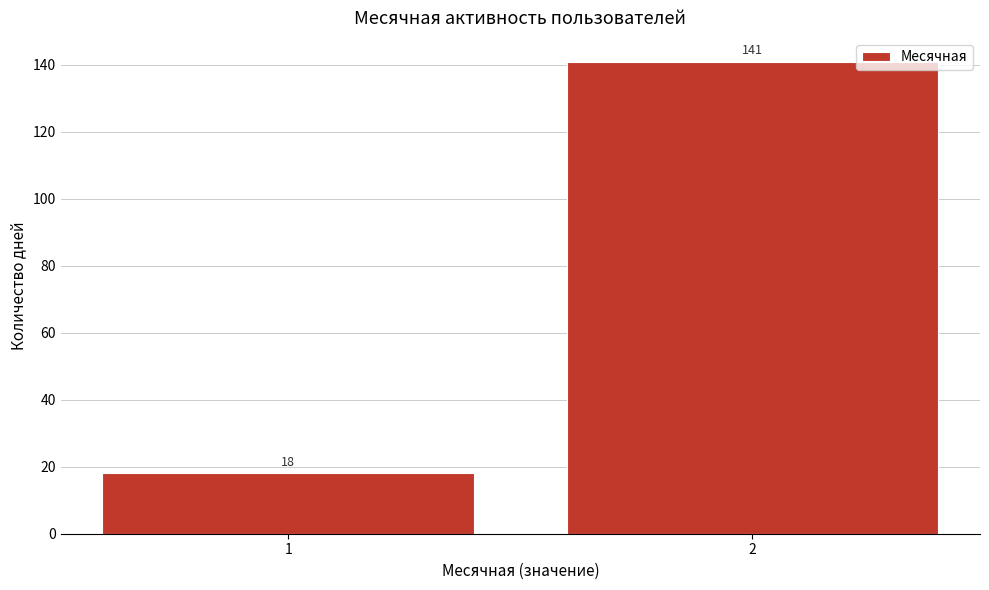

Reading left to right, list all the values displayed in this chart.

1=18	2=141